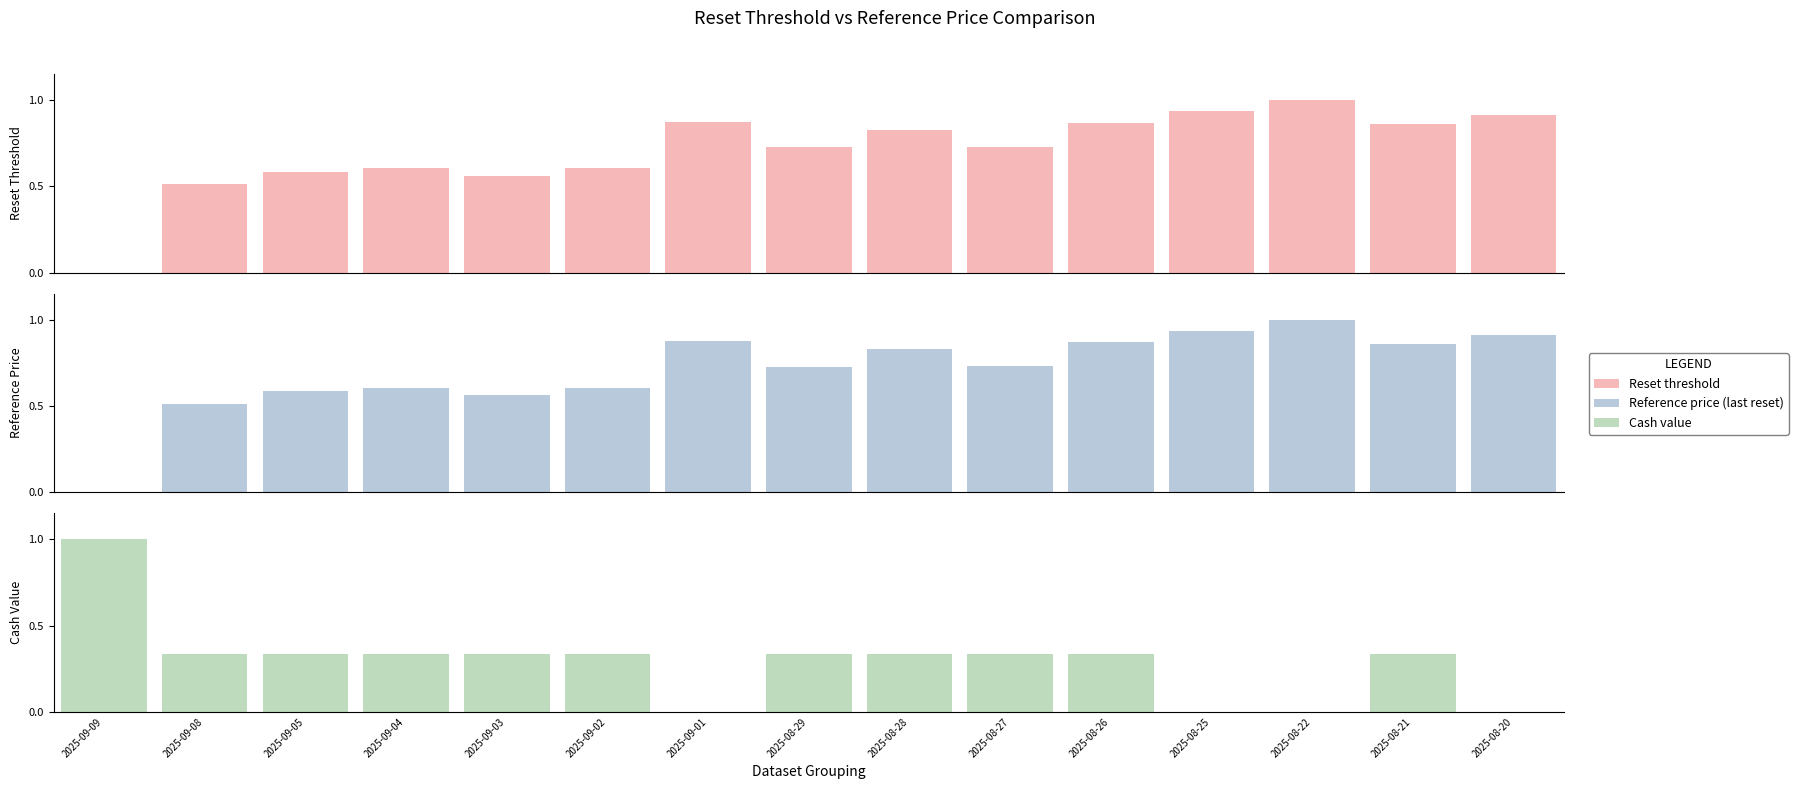

What is the difference between the maximum and minimum values in the Cash value series?

1.0